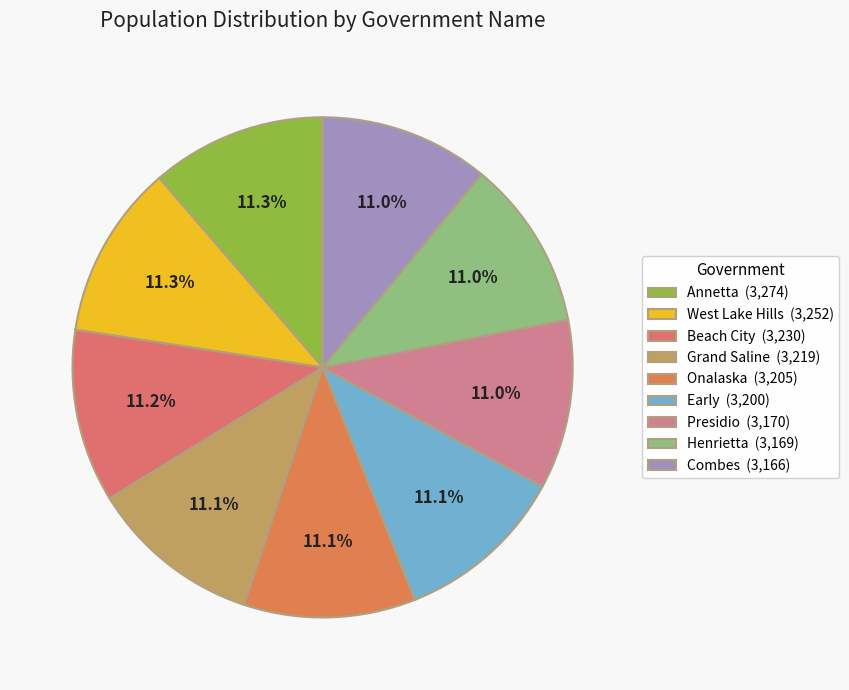

Between Onalaska and Combes, which is larger?

Onalaska